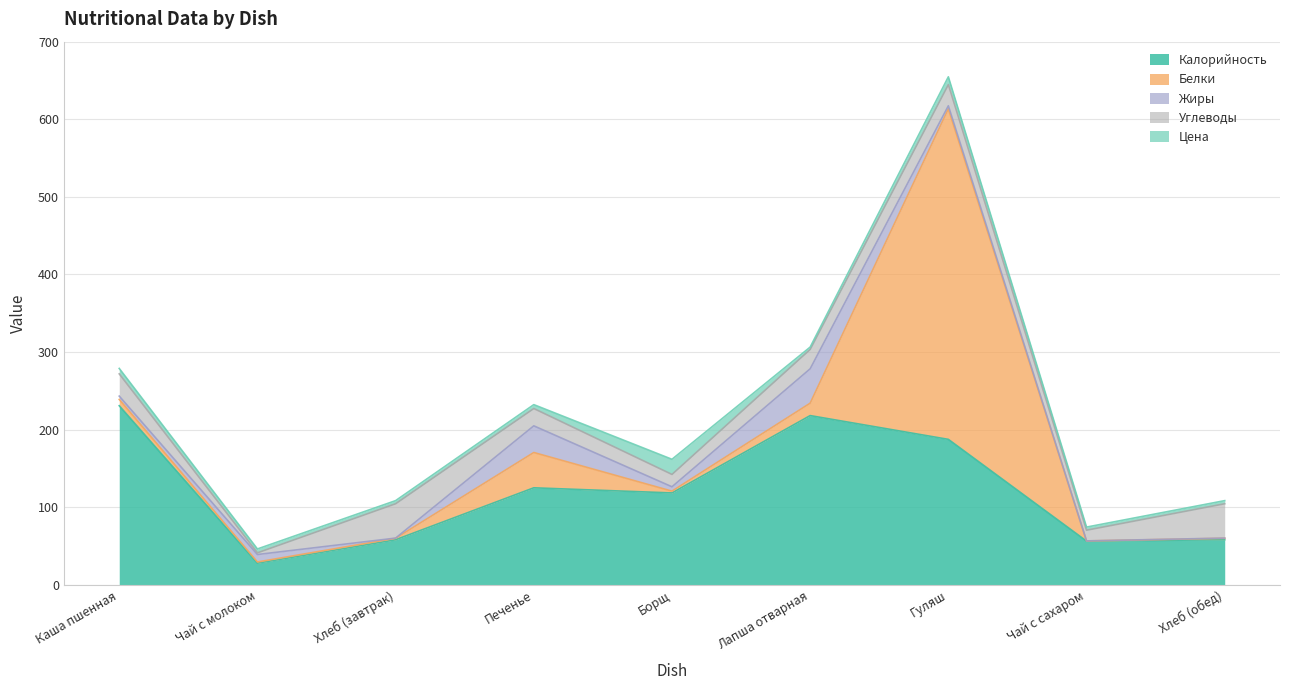

At which category is the sum across all series the highest?

Гуляш